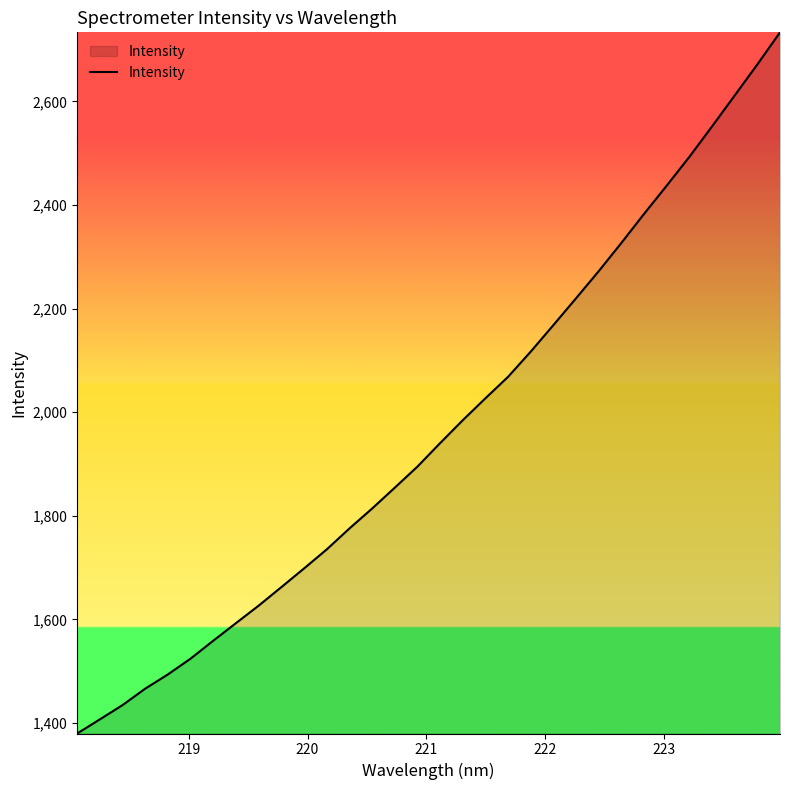

Does the chart have visible grid lines?

No